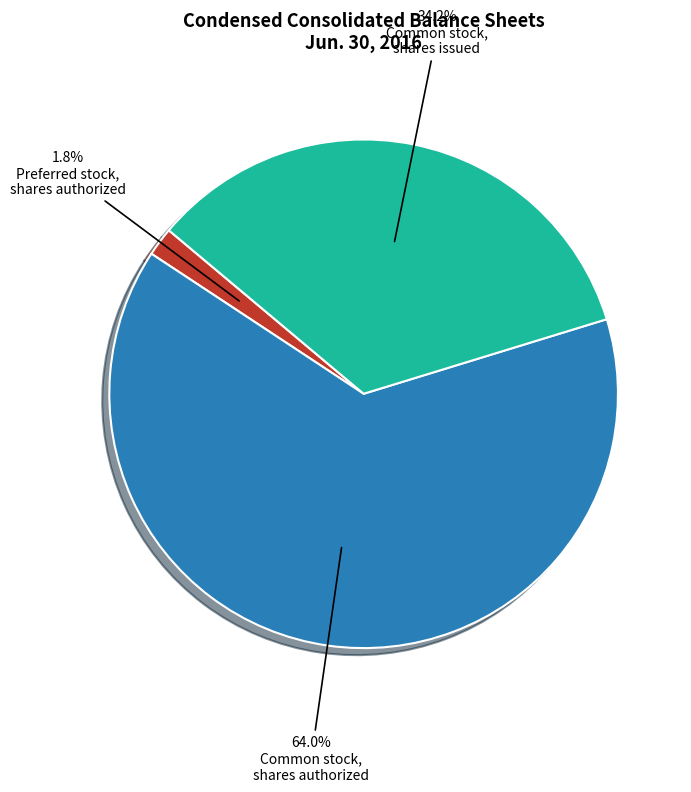

Is there a majority slice in this chart?

Yes